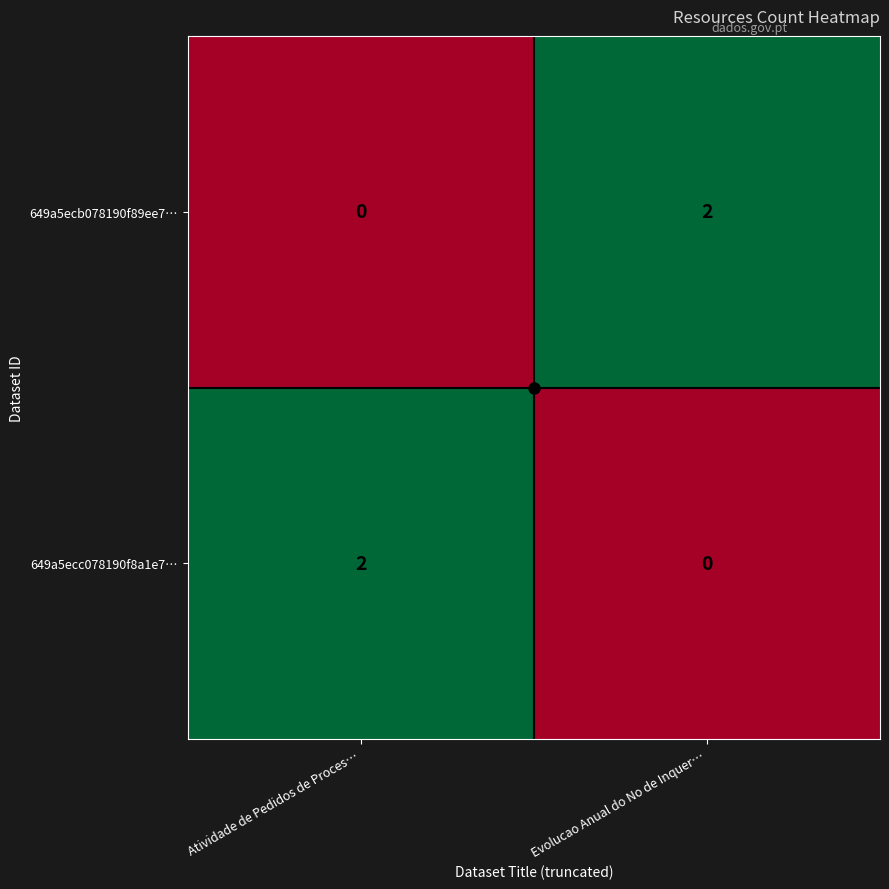

At how many categories does at least one series exceed 1?

2